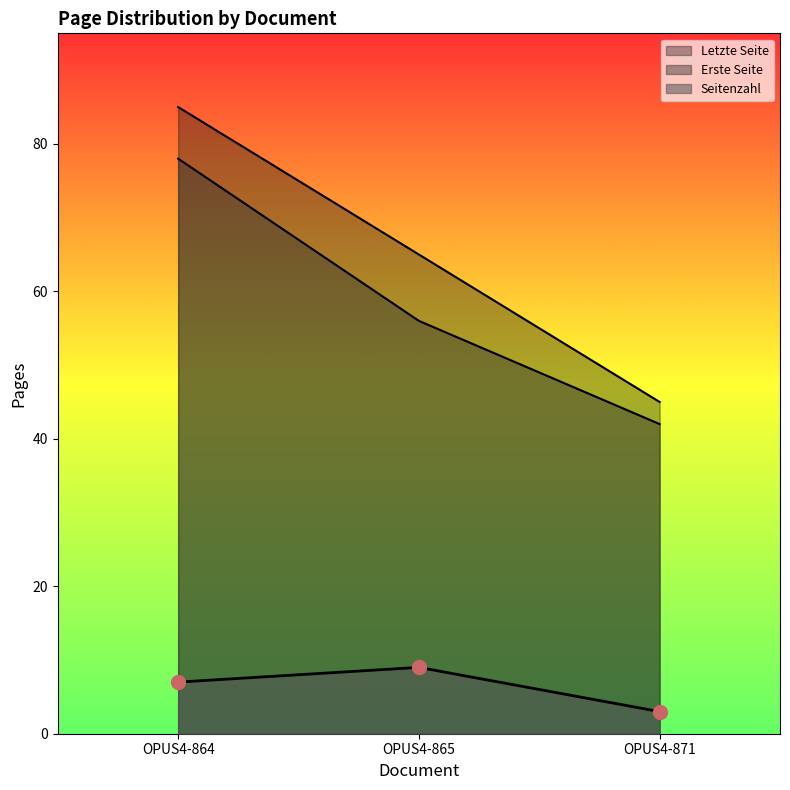

How many categories are shown in the chart?

3